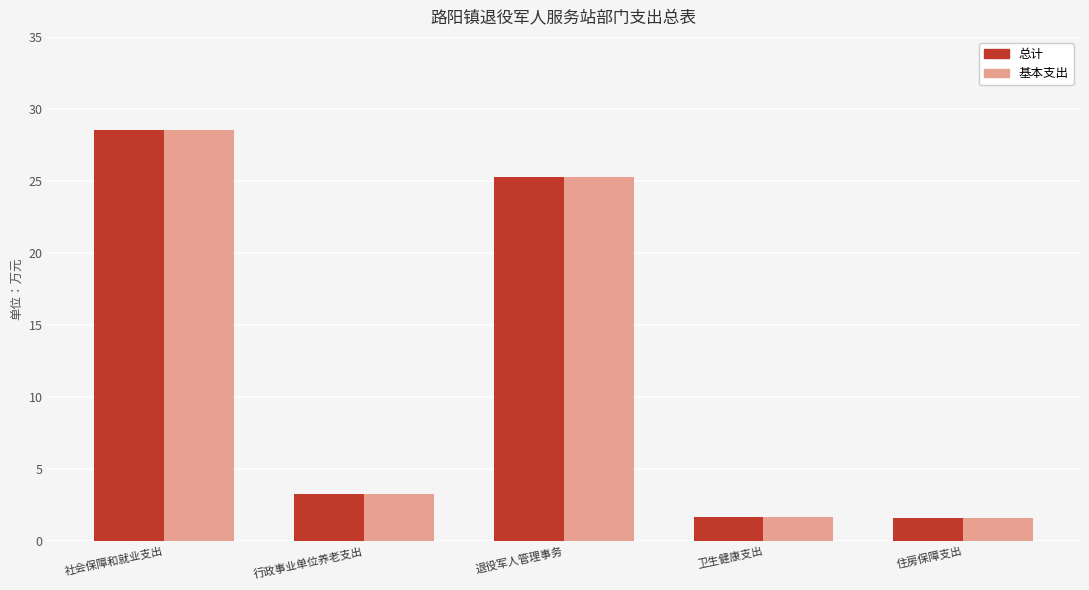

What is the total value across all series at 住房保障支出?

3.3